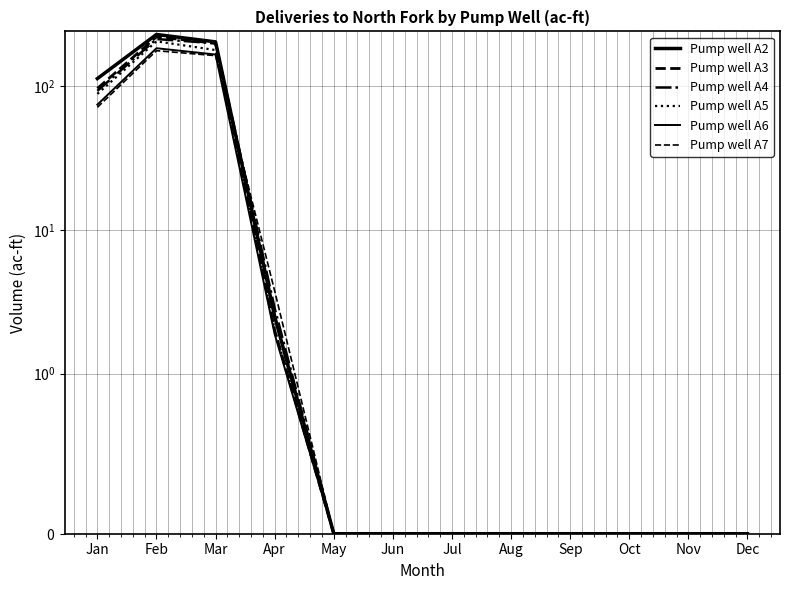

How many lines are shown in the chart?

6